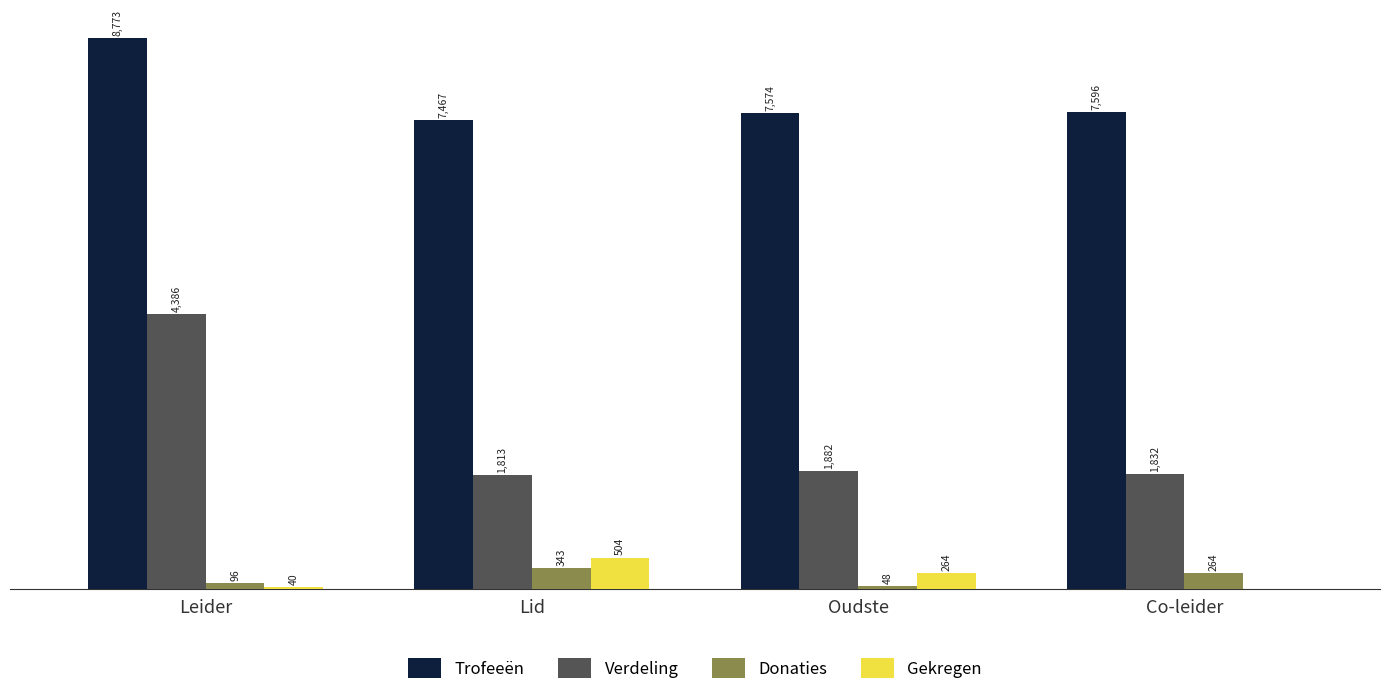

Where is Gekregen nearest to the value 252?

Oudste